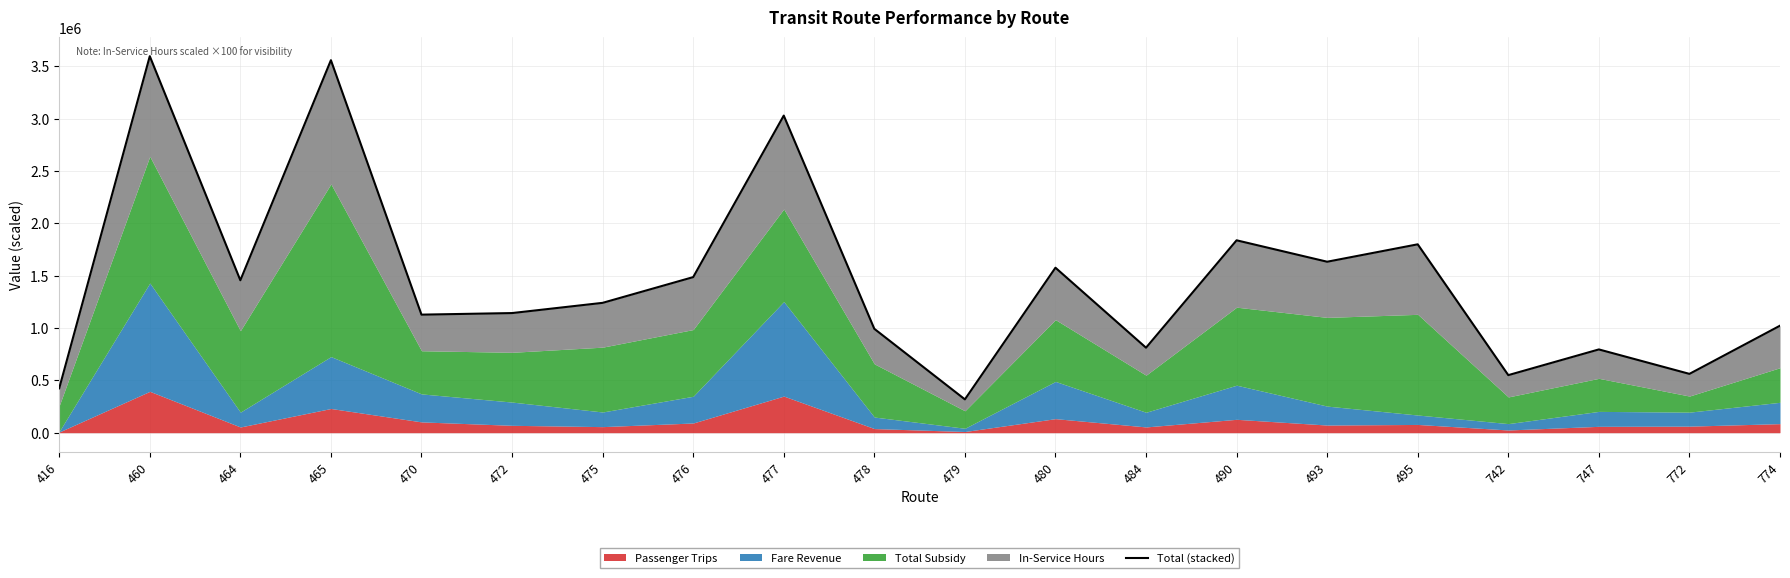

Which category has the lowest value across all series?

479